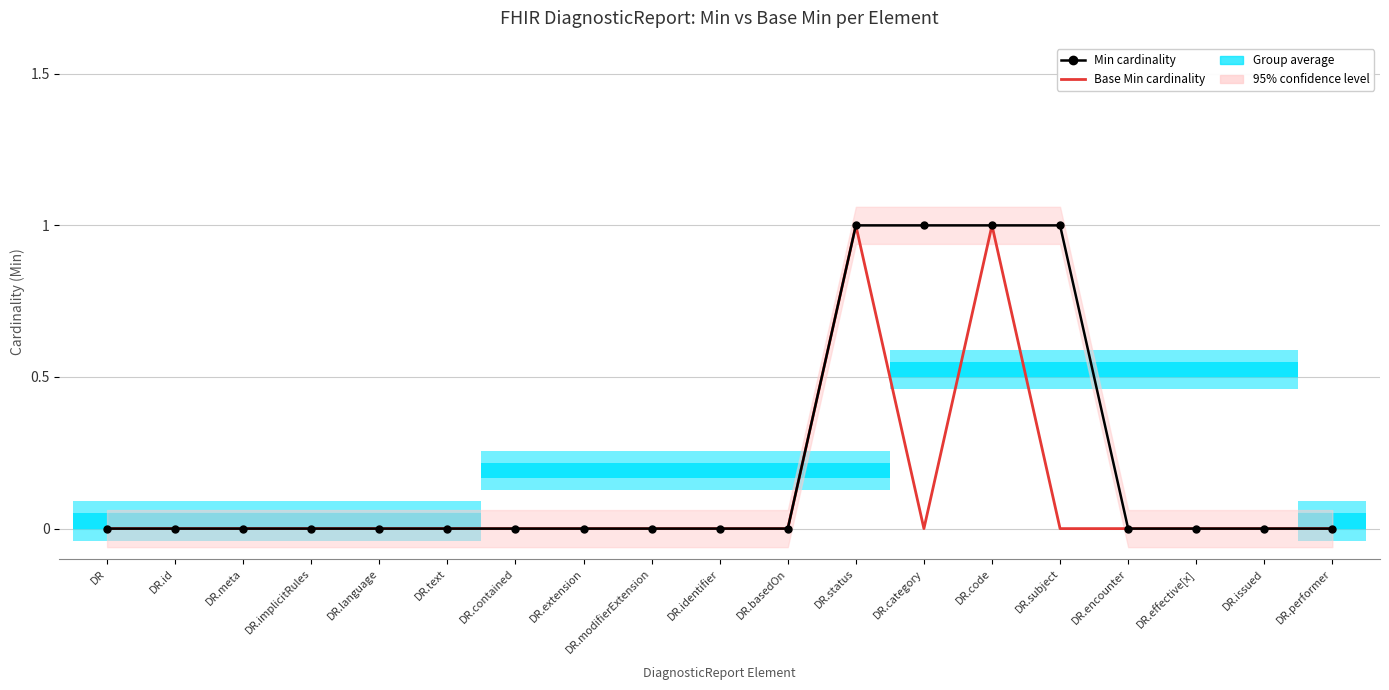

True or false: Base Min cardinality has more than 0 interior local peaks.

True